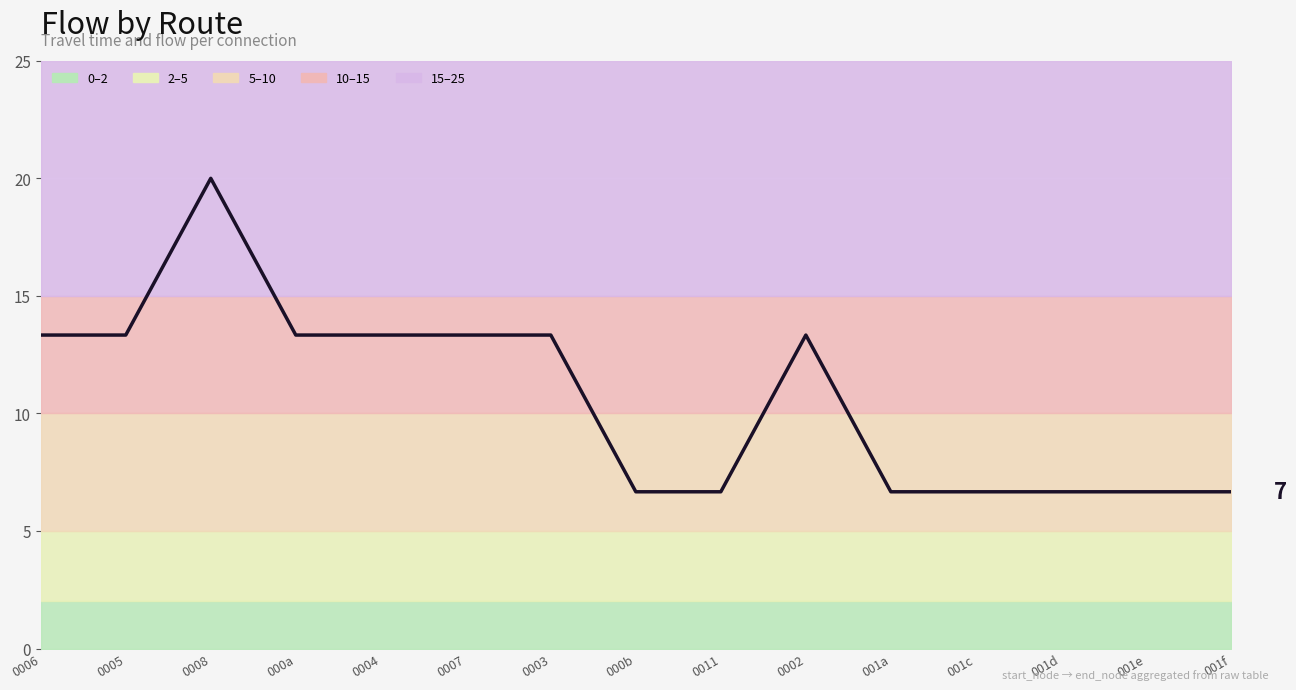

Approximately how many times larger is the value at 0004 compared to 001e?

2.0